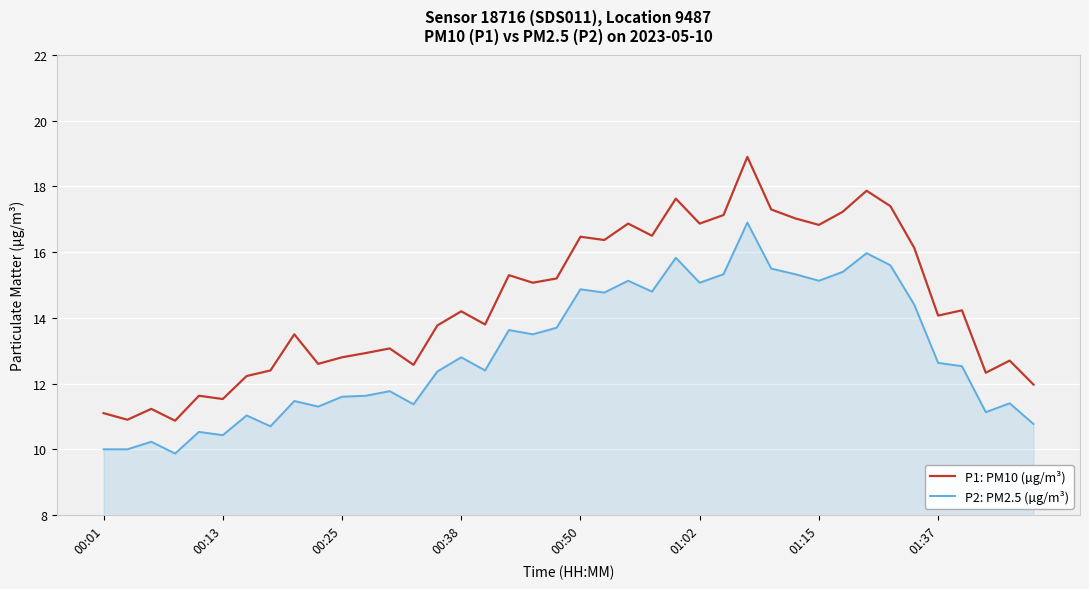

True or false: P2: PM2.5 (µg/m³) and P1: PM10 (µg/m³) cross at least once.

False